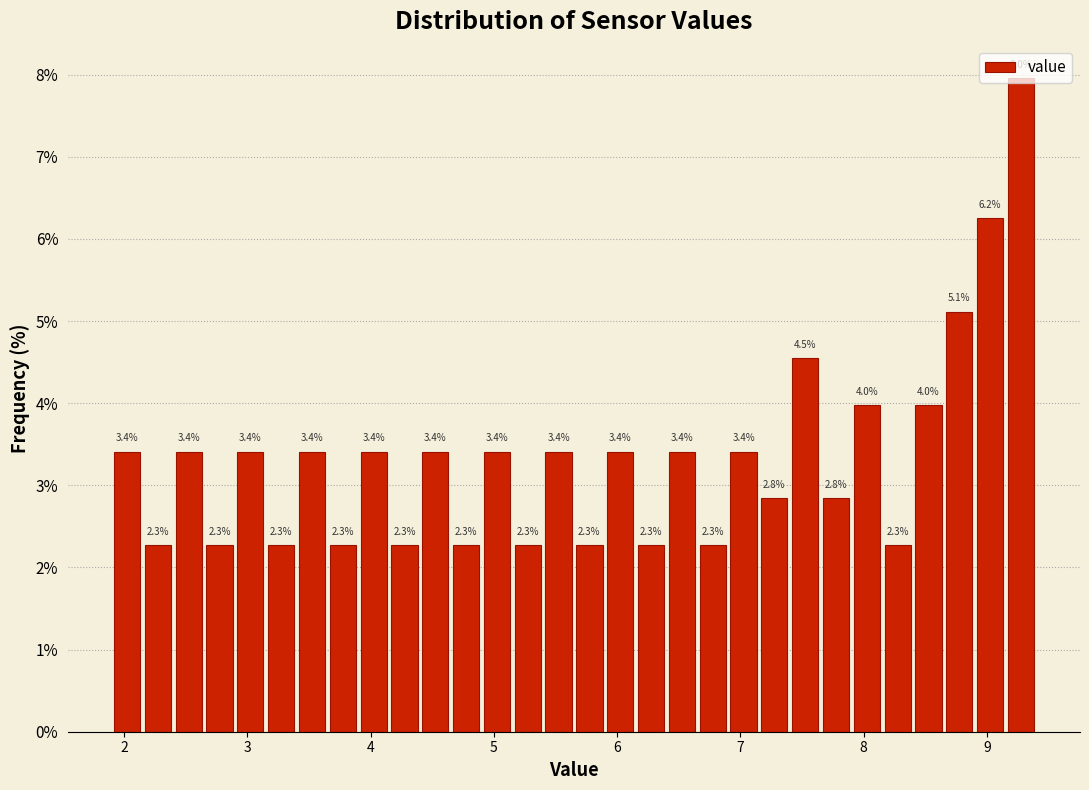

Read against the x-axis, roughly where is the centre of the tallest bar?

9.3